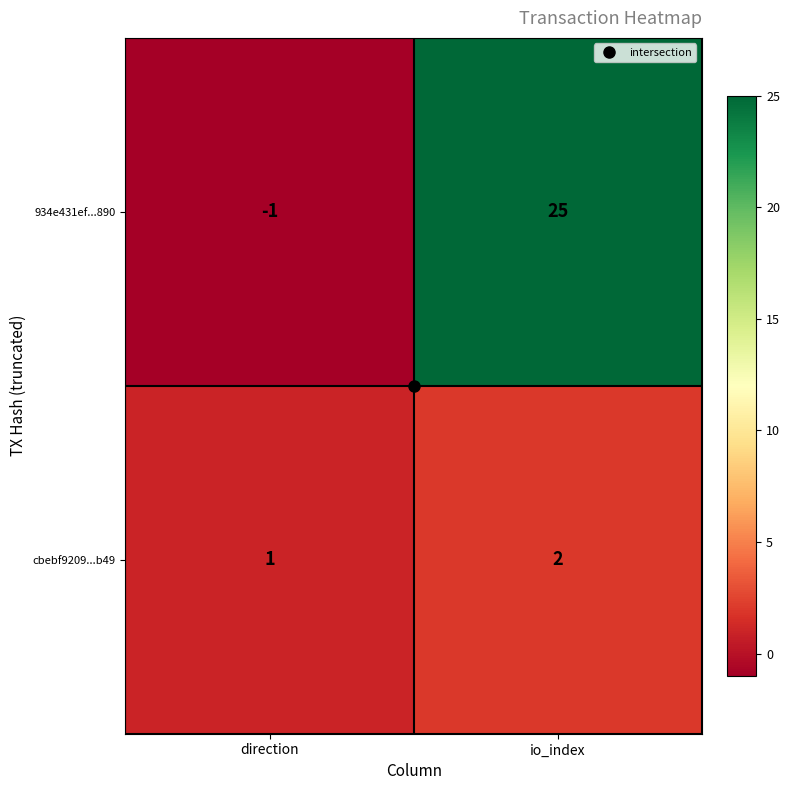

At which label is cbebf9209...b49 closest to 1?

direction